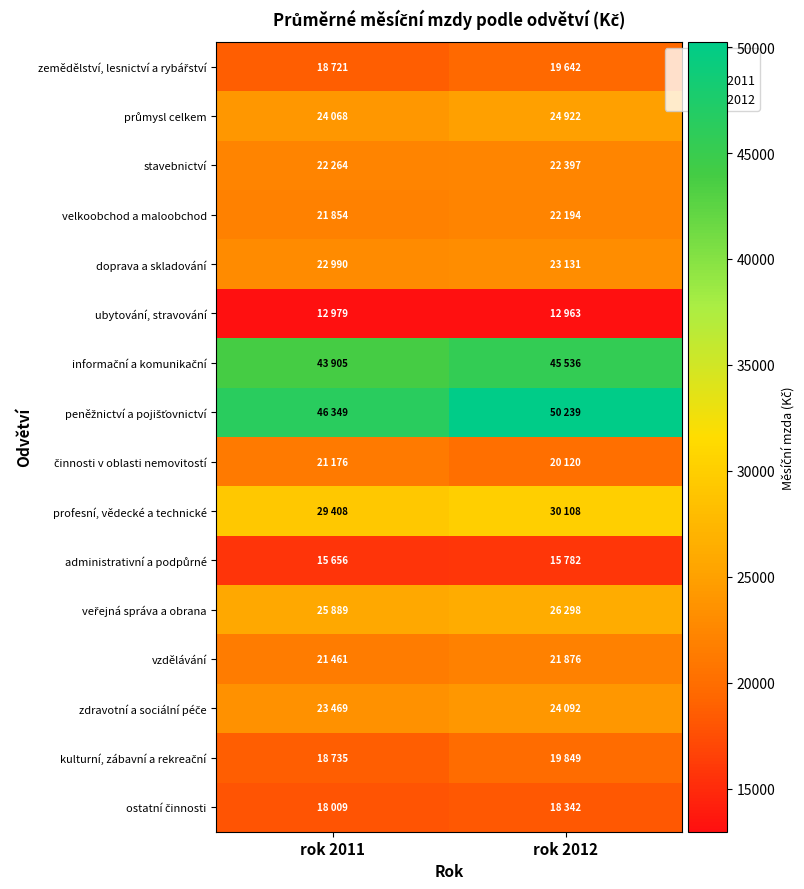

Which series has the largest range (max minus min)?

peněžnictví a pojišťovnictví